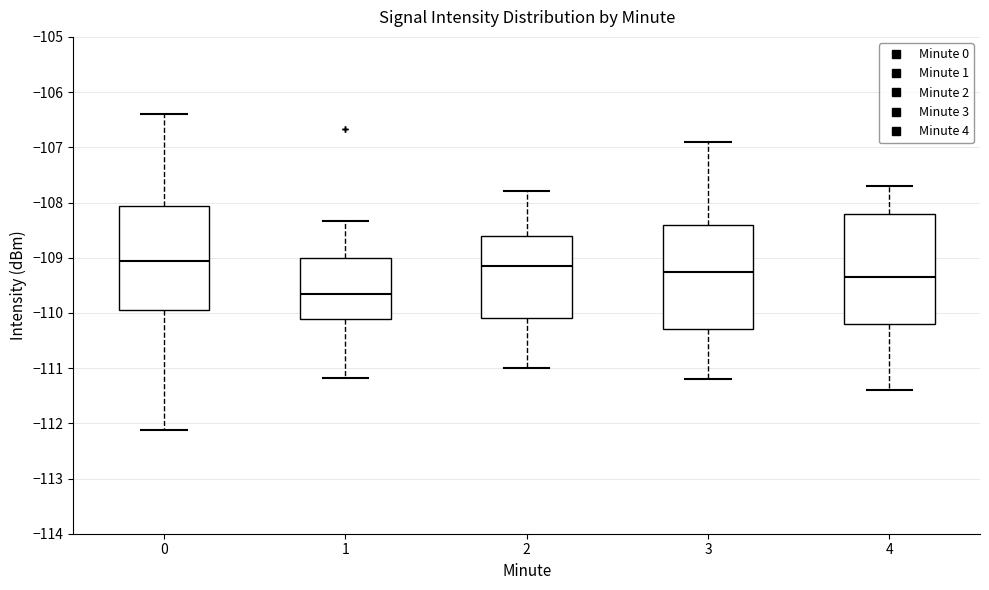

Where is the lower edge of the box at x = 2 on the y-axis? The values are not printed on the chart, so give them approximately, as read against the axis.

-110.1